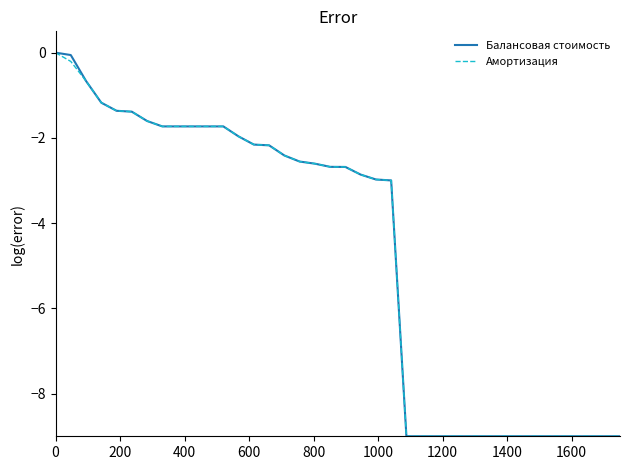

What is the smallest value displayed?

-9.0